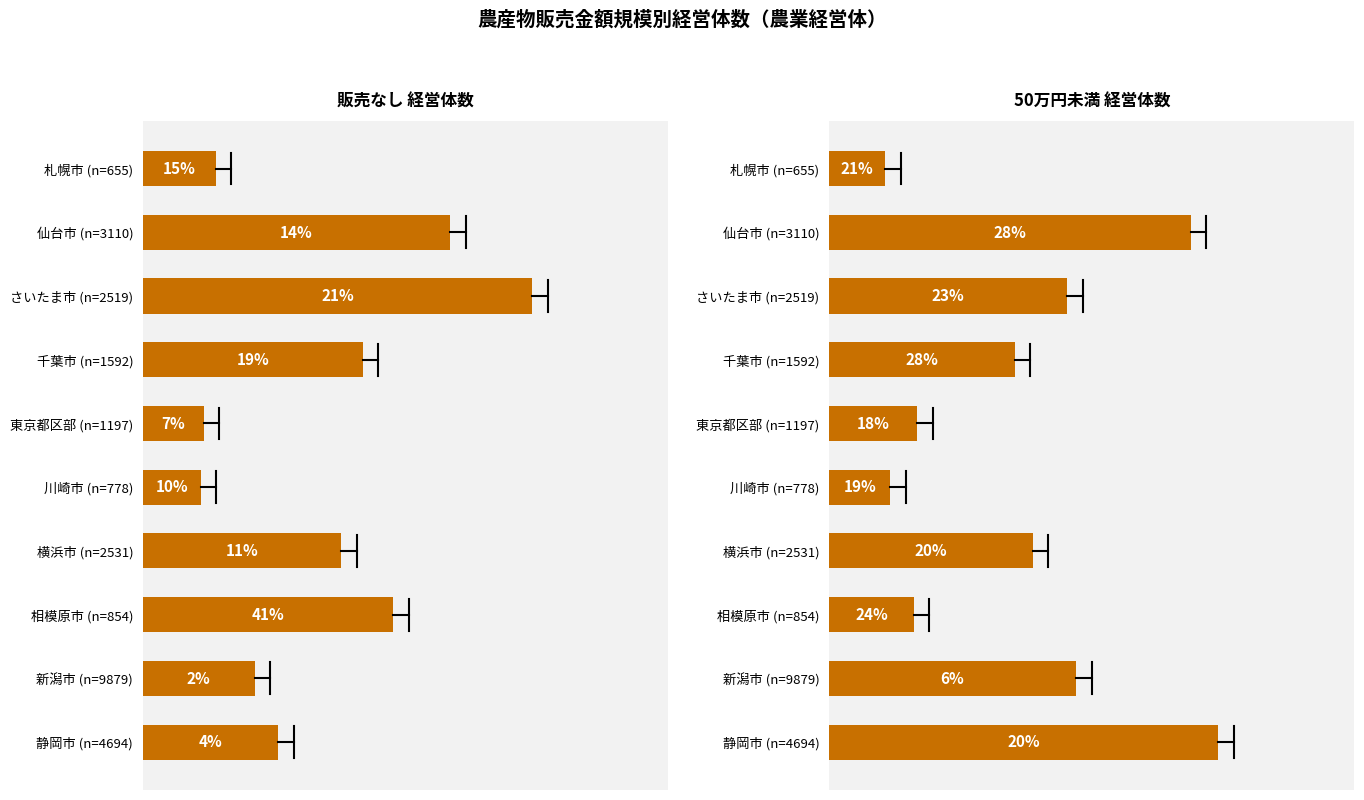

At how many categories does at least one series exceed 473?

5